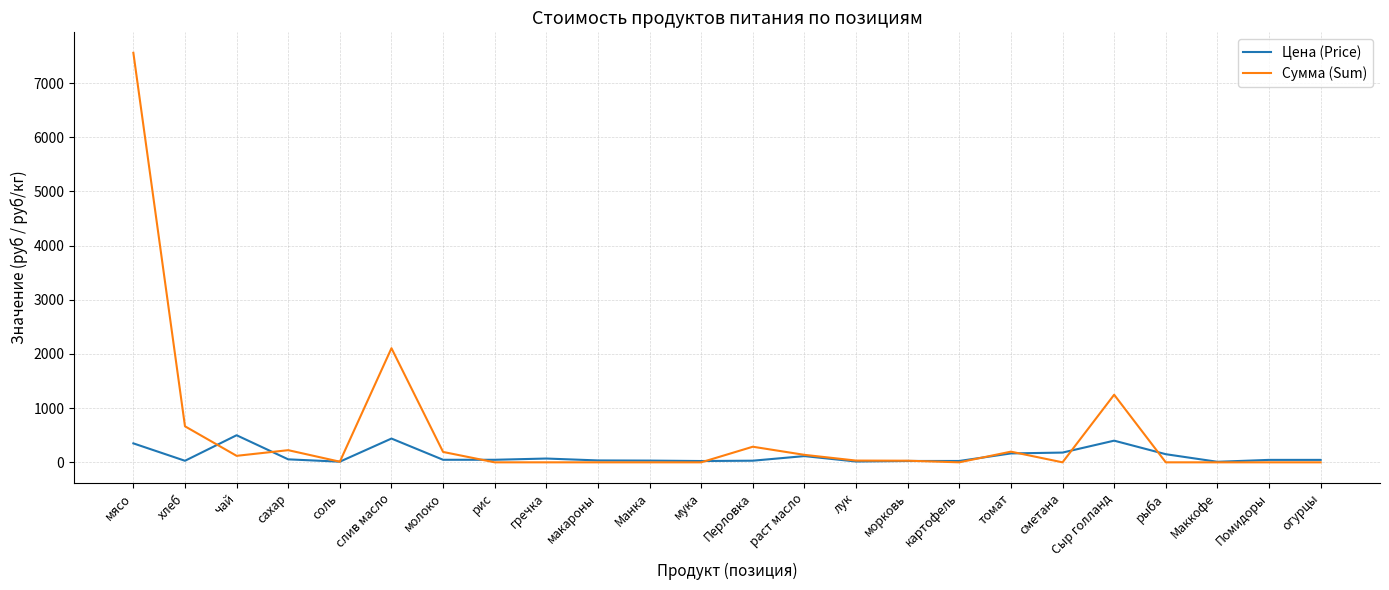

At which label is Сумма (Sum) closest to 3780?

слив масло